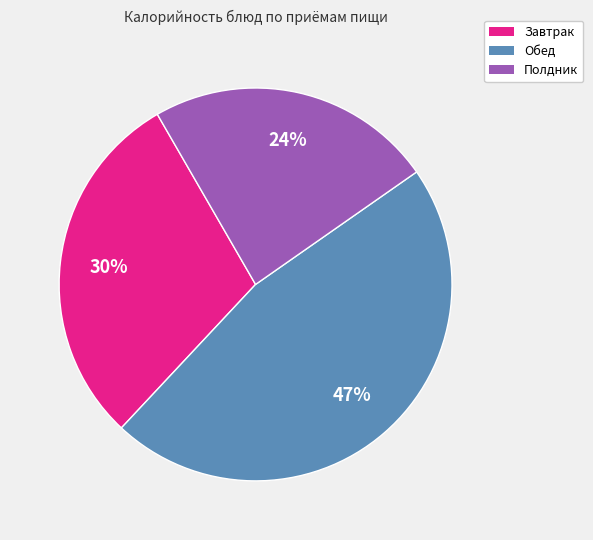

Does any single category account for the majority?

No